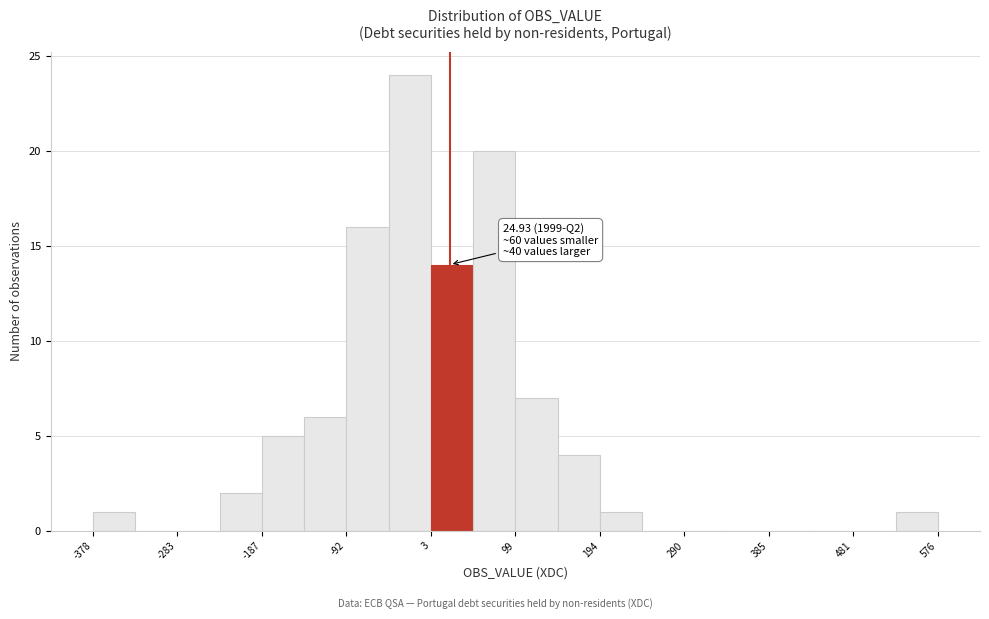

Which range on the x-axis has the tallest bar?

-40 to 0